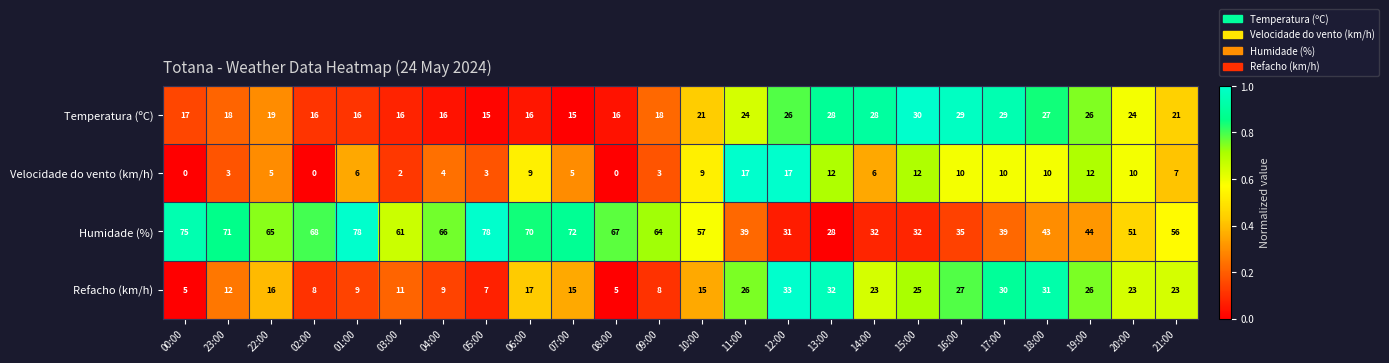

What is the total value across all series at 09:00?

93